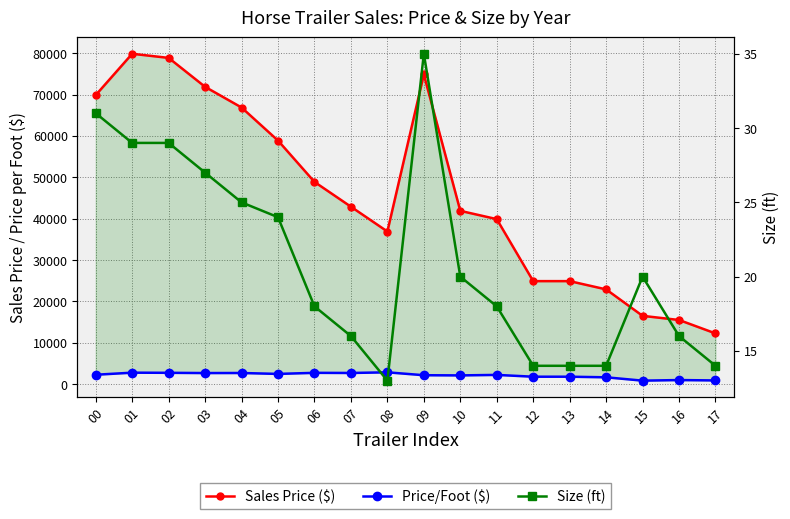

Reading left to right, extract all data points from this chart.

Sales Price ($): 69900.0	79900.0	78900.0	71900.0	66900.0	58900.0	48900.0	42900.0	36900.0	74900.0	41900.0	39900.0	24900.0	24900.0	22900.0	16500.0	15500.0	12250.0
Price/Foot ($): 2254.8	2755.2	2720.7	2663.0	2676.0	2454.2	2716.7	2681.2	2838.5	2140.0	2095.0	2216.7	1778.6	1778.6	1635.7	825.0	968.8	875.0
Size (ft): 31.0	29.0	29.0	27.0	25.0	24.0	18.0	16.0	13.0	35.0	20.0	18.0	14.0	14.0	14.0	20.0	16.0	14.0